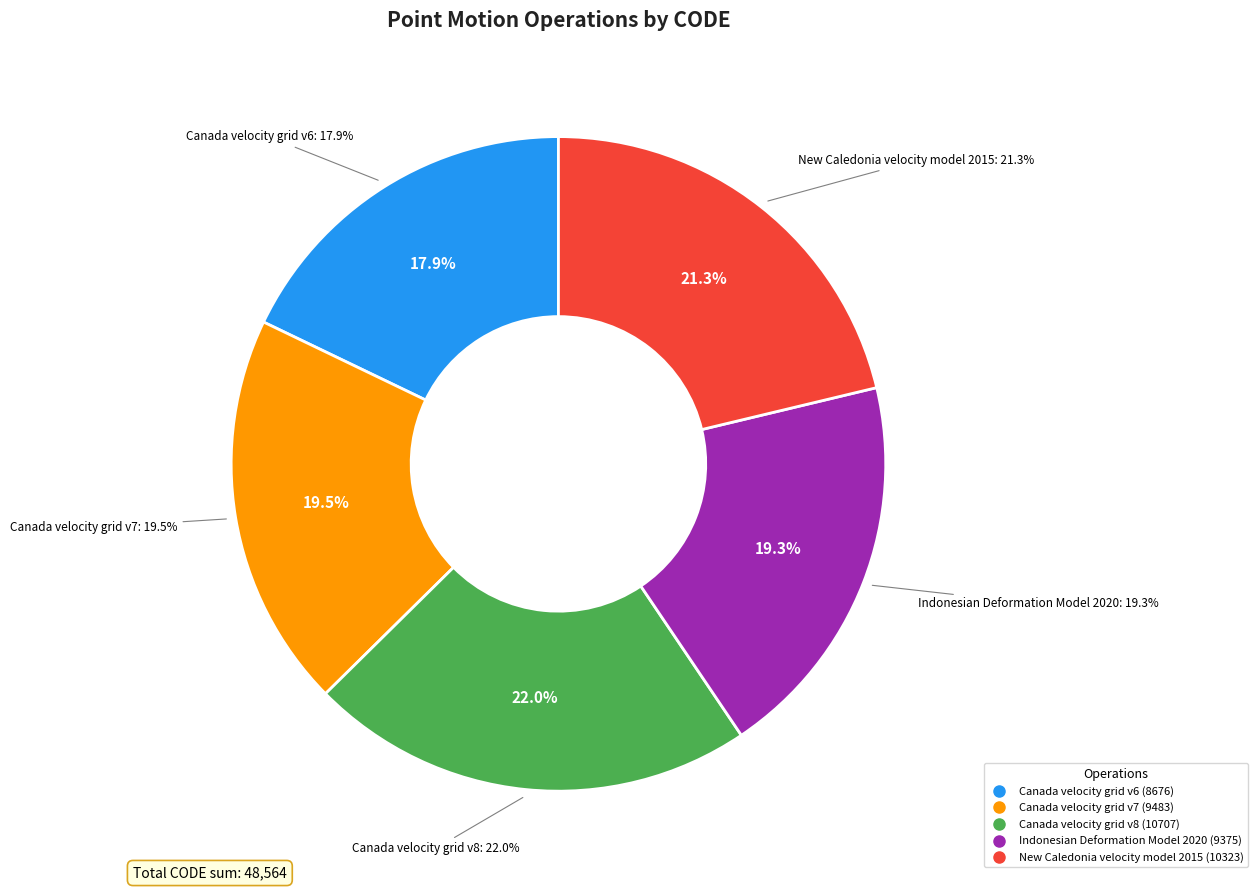

True or false: Indonesian Deformation Model 2020 accounts for 19% of the total.

True